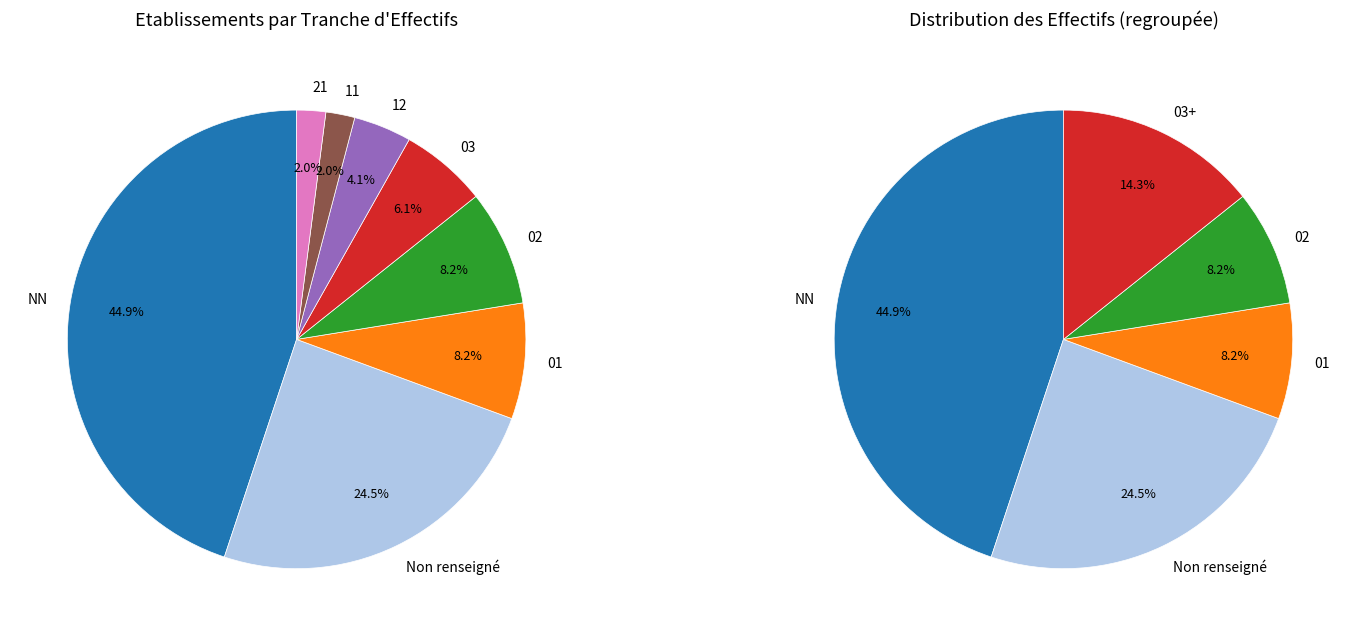

How many segments does this pie chart have?

8